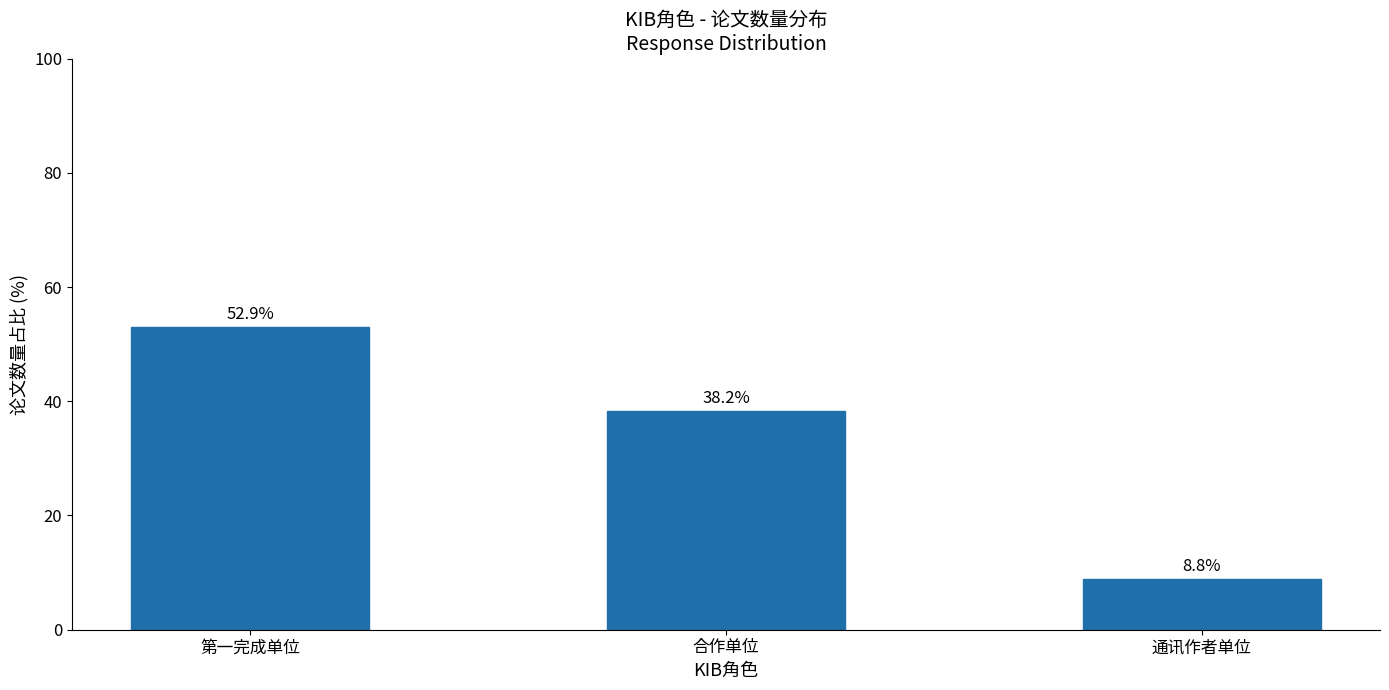

What position from the left is 合作单位?

2